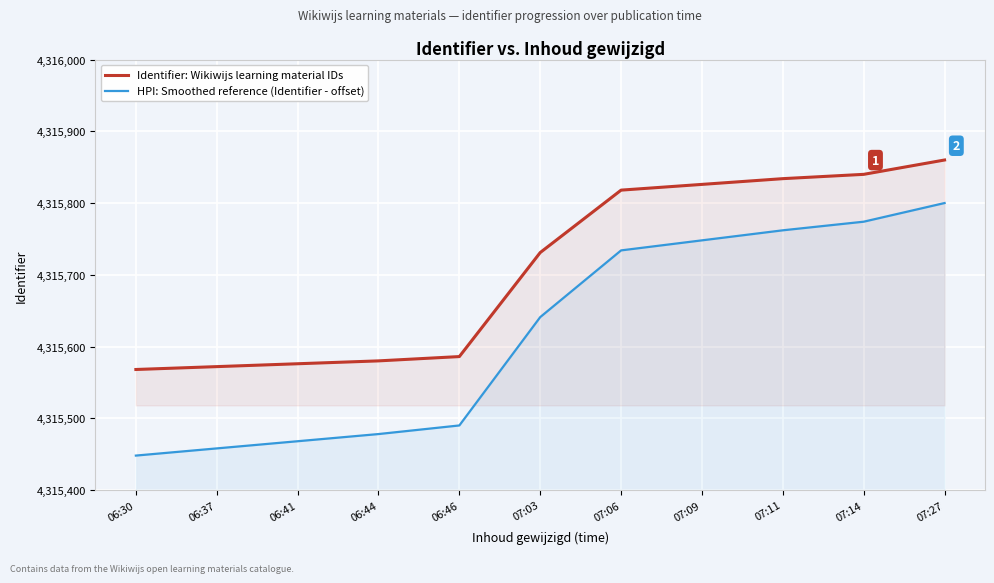

What are all the series names shown in the legend?

Identifier: Wikiwijs learning material IDs, HPI: Smoothed reference (Identifier - offset)